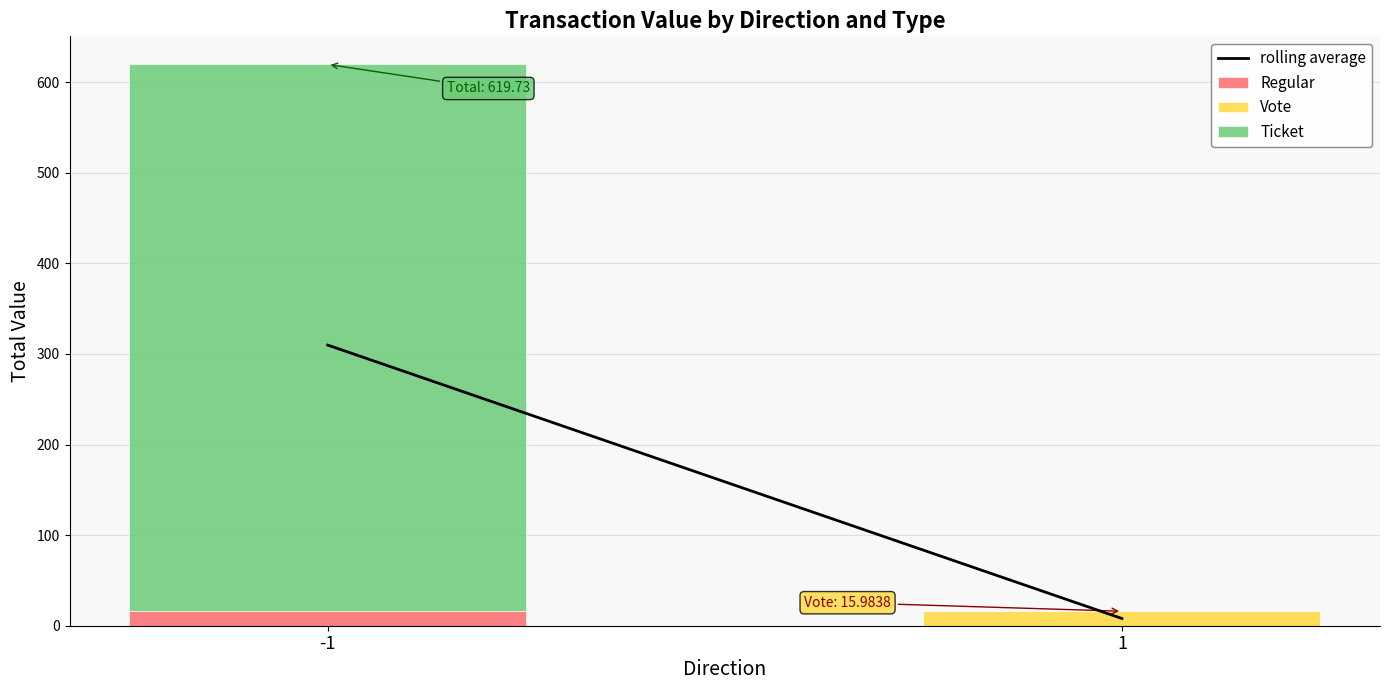

How many data points in Regular are above 15?

1